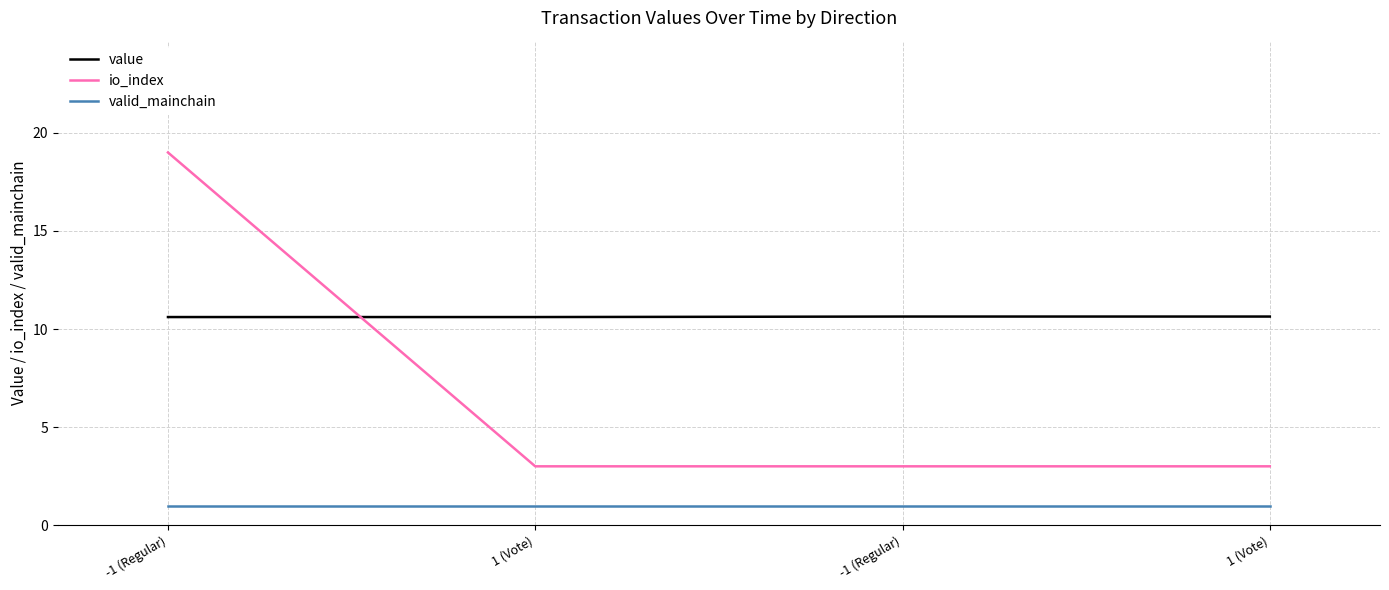

Rank the series by their maximum value, from lowest to highest.

valid_mainchain, value, io_index